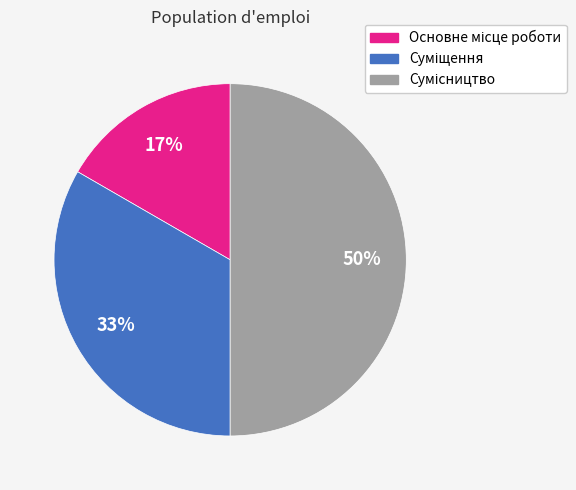

To the nearest percent, what is the difference between the largest and smallest slice percentages?

33%